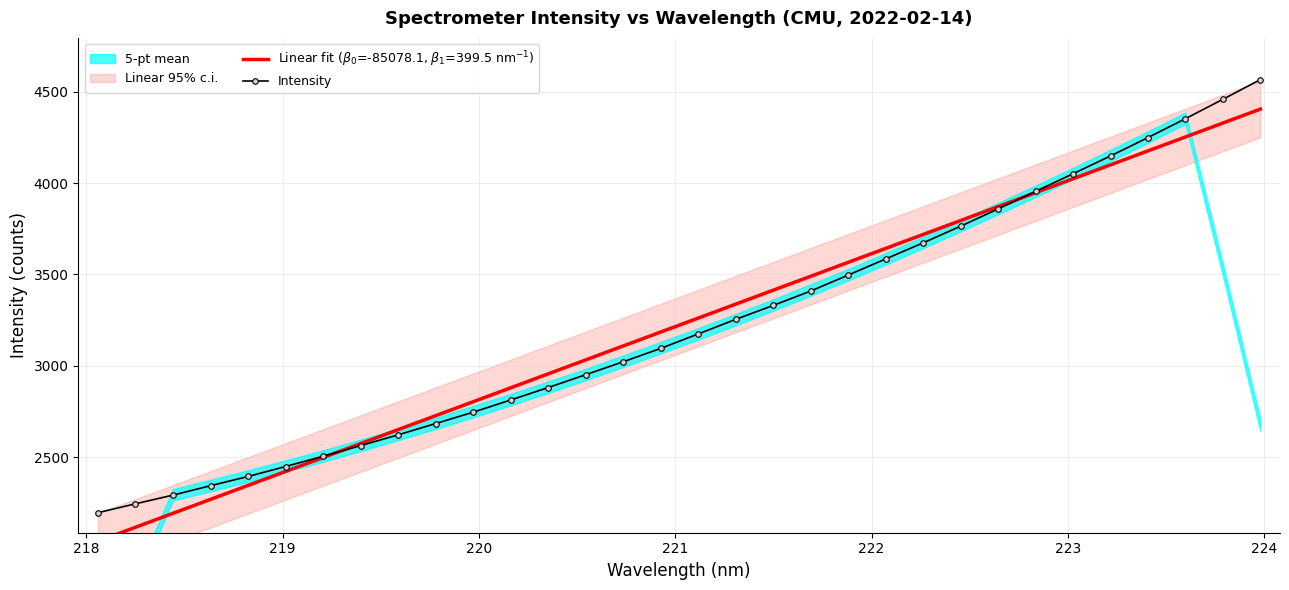

What is the value of the Intensity point at the 13th from the left?

2880.5